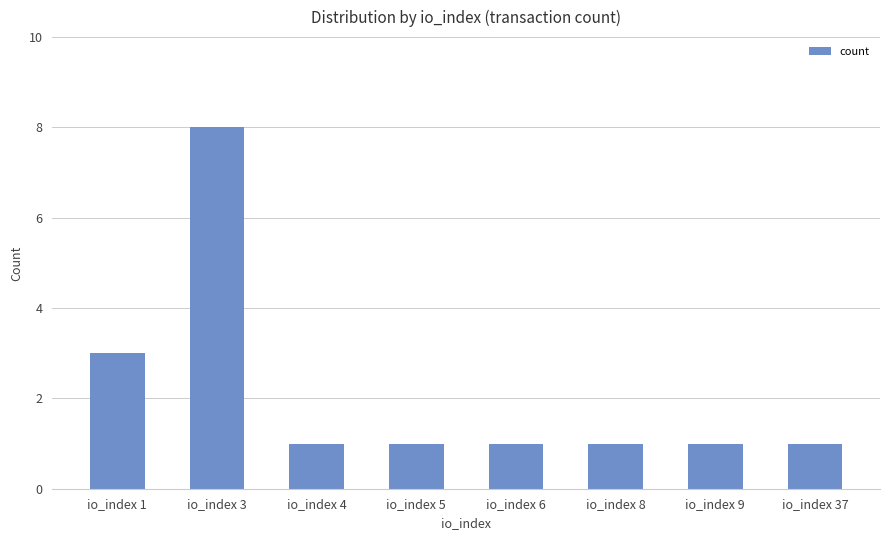

Count the values in the range 1 to 3.

7